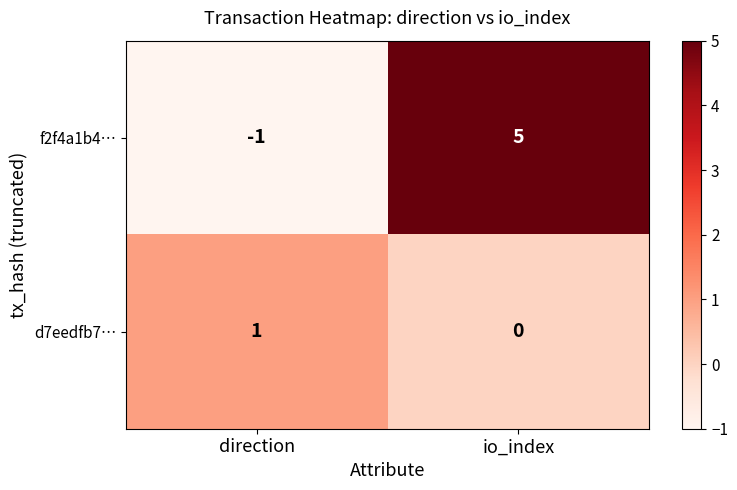

What is the difference between the highest and lowest values at direction?

2